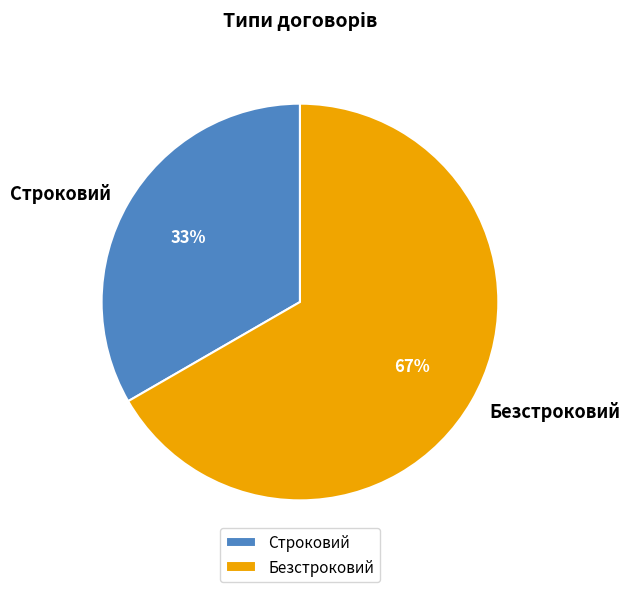

To the nearest percent, what percentage of the pie is Строковий?

33%